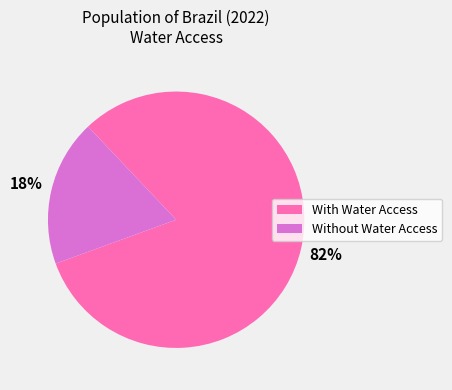

The Without Water Access slice represents 32% of the pie. True or false?

False